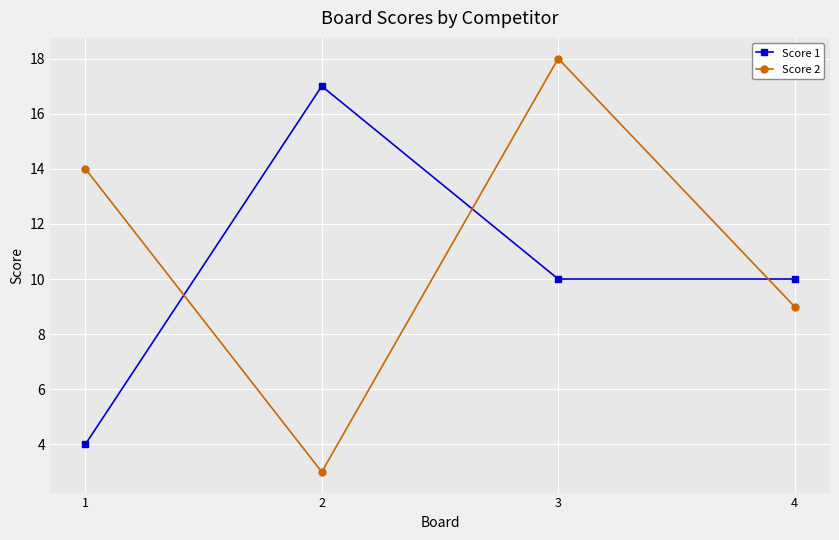

List the series in order of their peak value, lowest first.

Score 1, Score 2